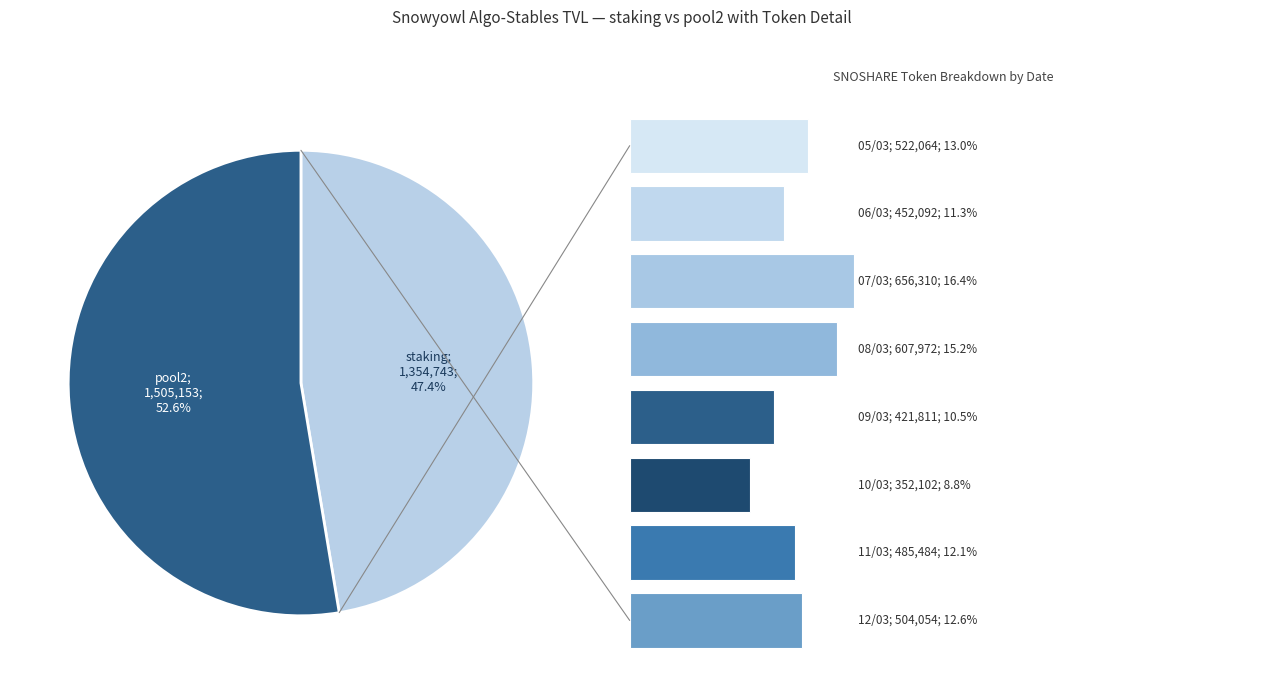

Combined, what portion of the pie is 3 and 5?

24.0%